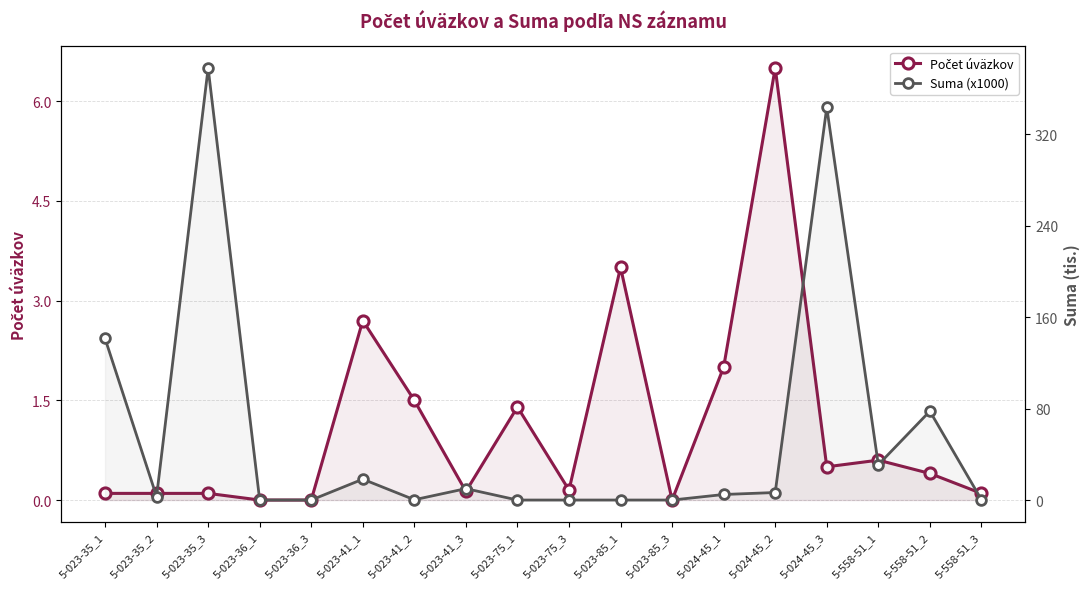

Reading left to right, extract all data points from this chart.

Počet úväzkov: 0.1	0.1	0.1	0.0	0.0	2.7	1.5	0.1	1.4	0.1	3.5	0.0	2.0	6.5	0.5	0.6	0.4	0.1
Suma (x1000): 141.4	3.1	377.9	0.0	0.0	18.2	0.3	10.0	0.0	0.0	0.0	0.0	4.8	6.6	343.5	30.9	77.7	0.3